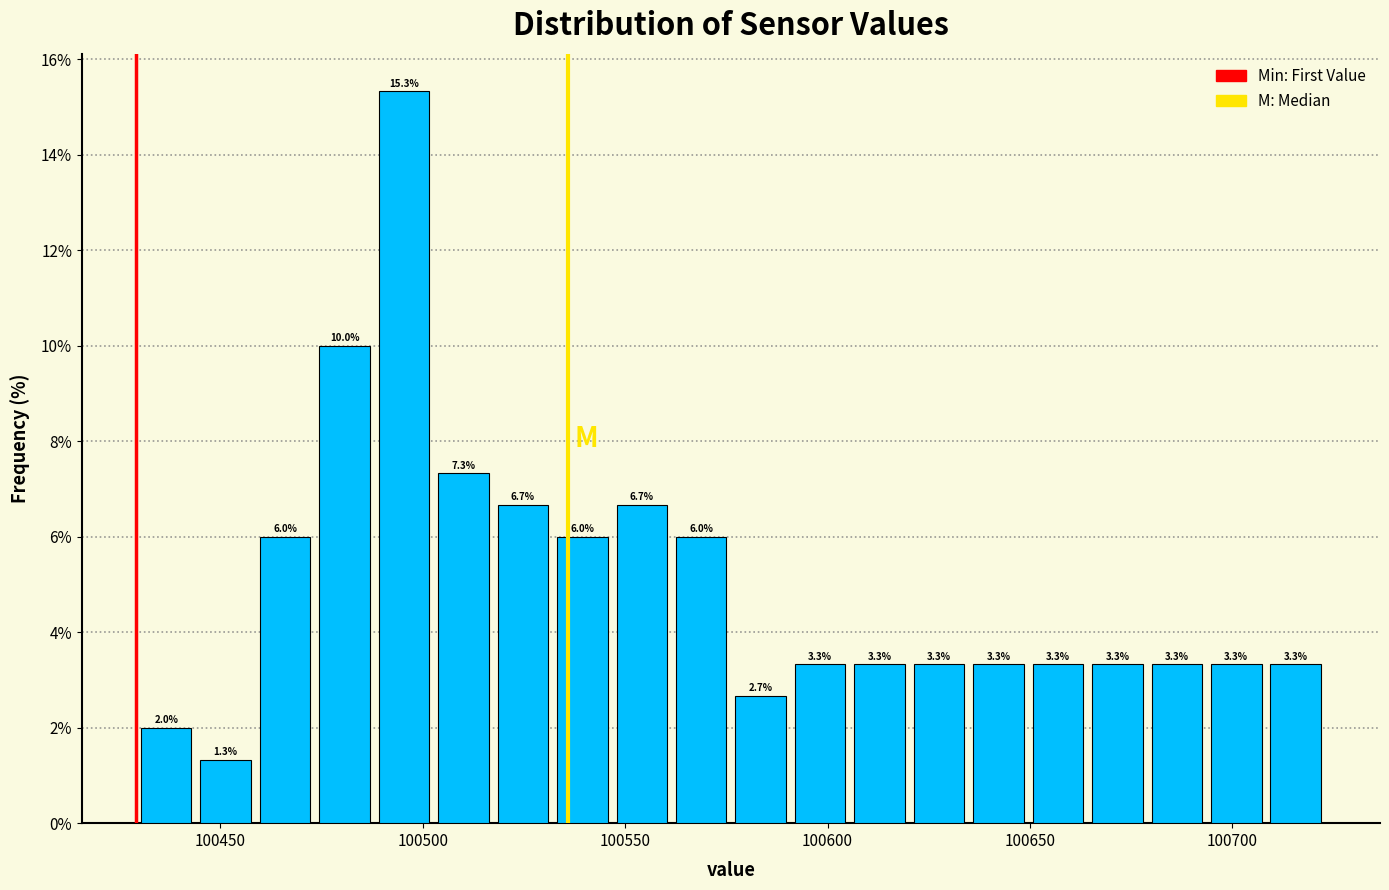

Around what value on the x-axis is the tallest bar? Give the approximate position of its centre, as read against the axis.

100495